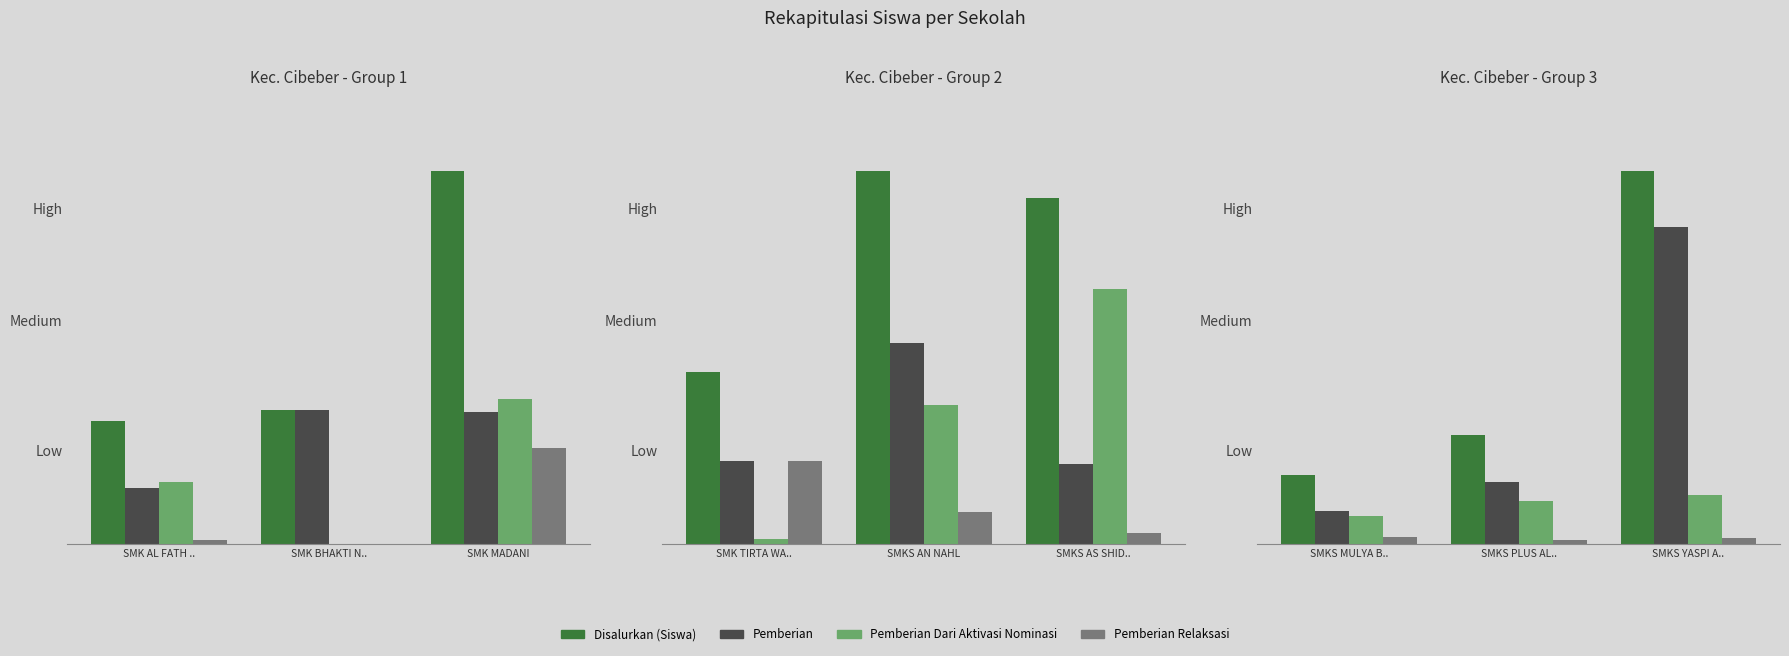

The Pemberian Dari Aktivasi Nominasi series shows 53 at SMKS PLUS AL... True or false?

False